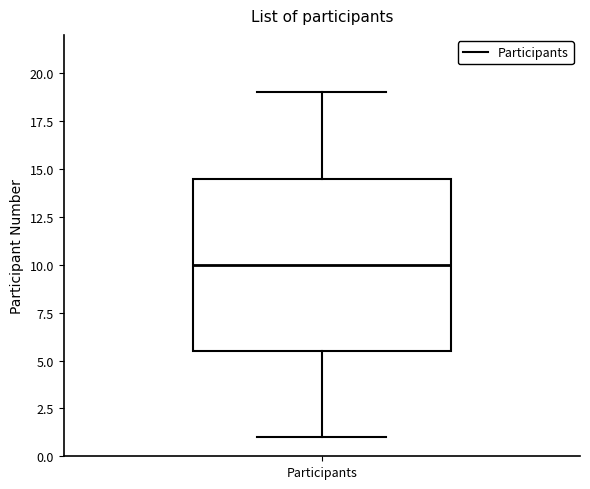

Transcribe this box plot: give where the median line is, the range the box spans, and where the two whiskers end, as read against the y-axis. The values are not printed on the chart, so give them approximately, as read against the axis.

median 10.0, box 5.5 to 14.5, whiskers 1.0 to 19.0